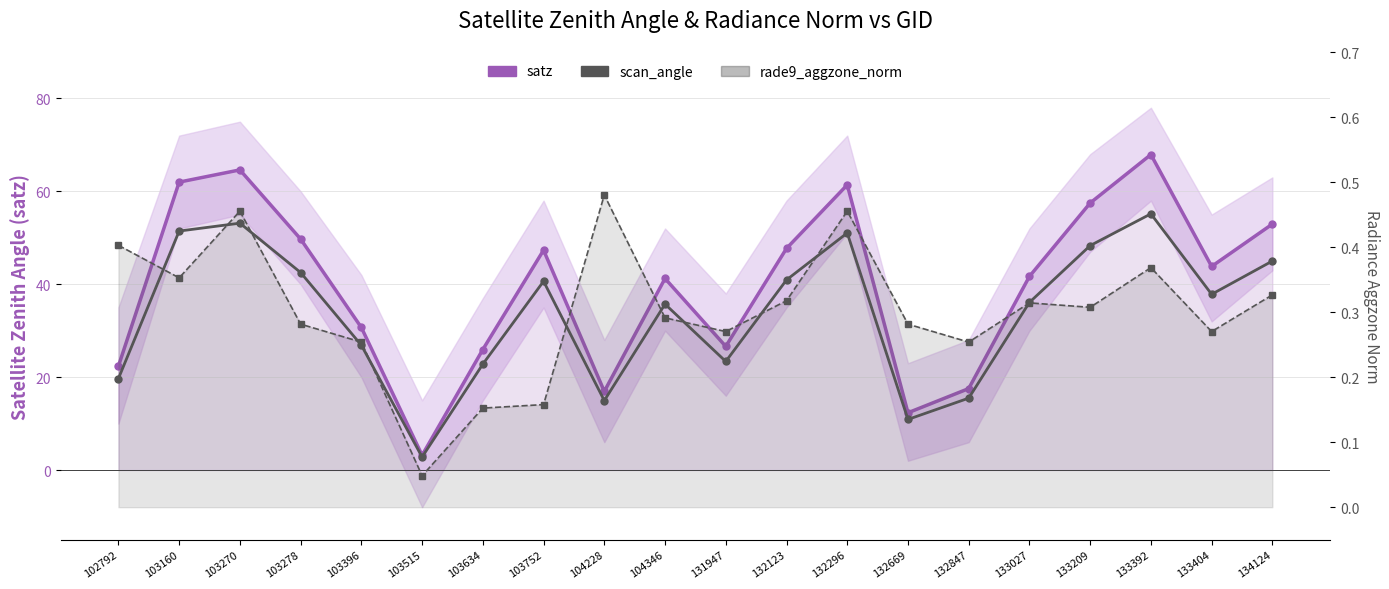

What is the sum of all scan_angle values?

674.7